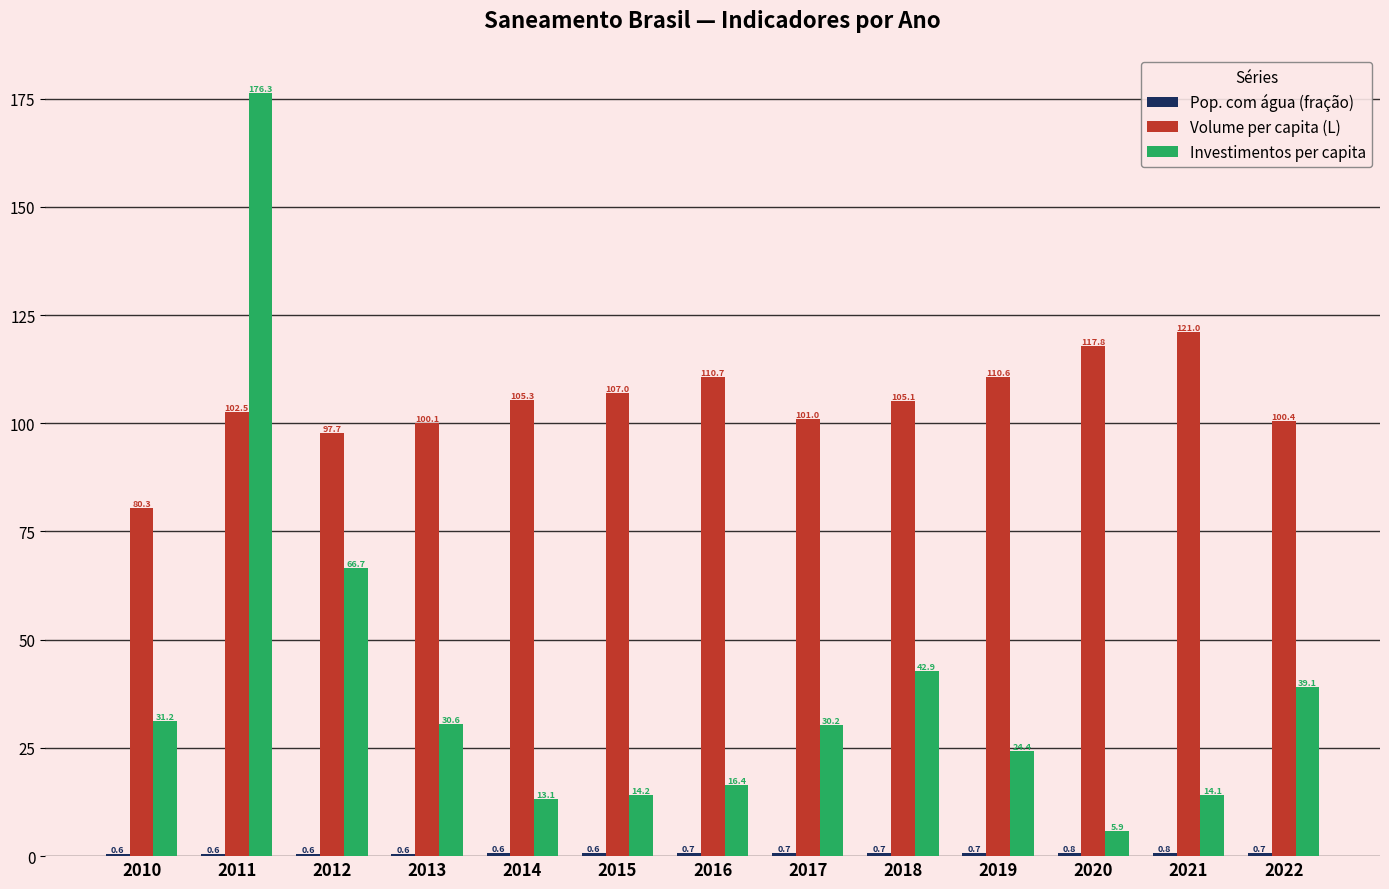

Which series has the largest range (max minus min)?

Investimentos per capita